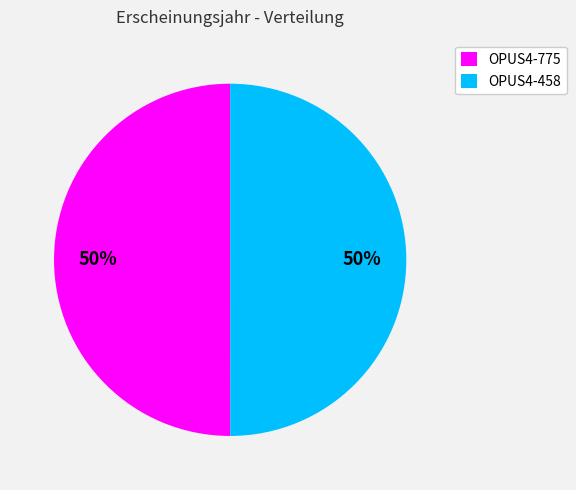

What is the ratio of the value at OPUS4-775 to the value at OPUS4-458?

1.0